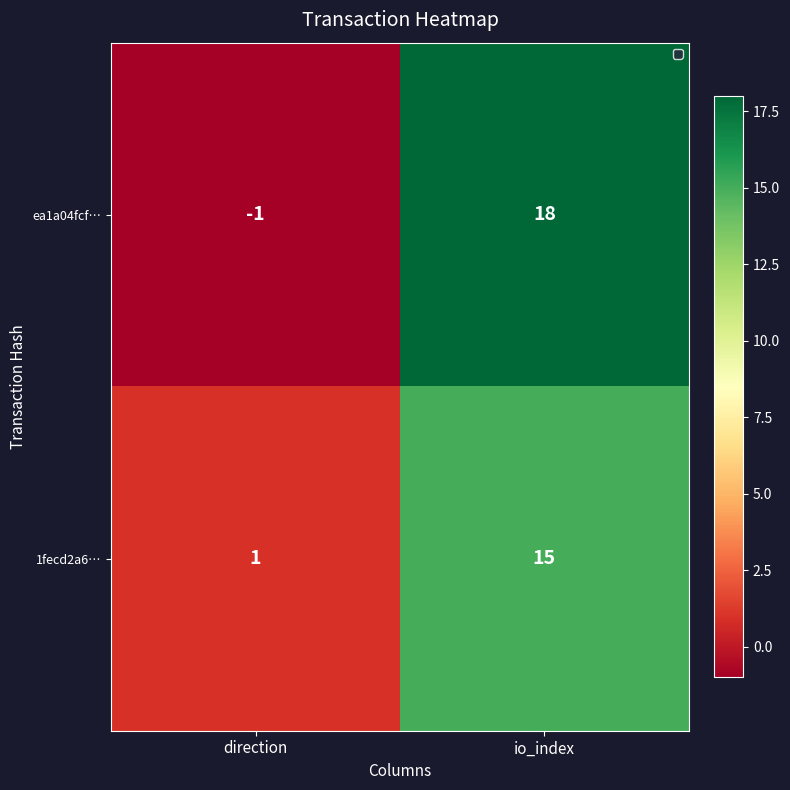

What is the spread (max minus min) of values at io_index?

3